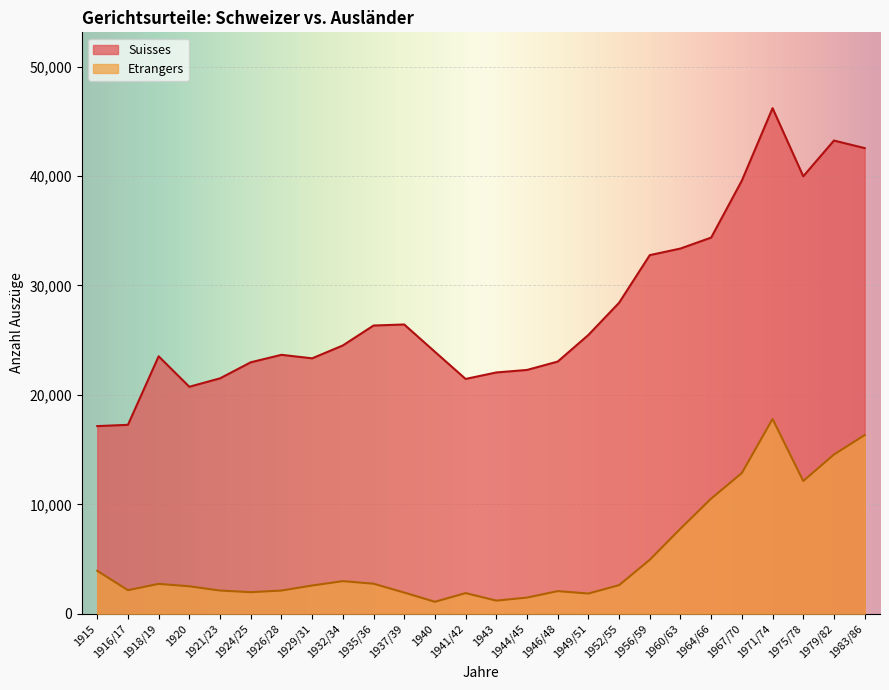

What is the value of the Suisses point at the 2nd from the left?

17265.5